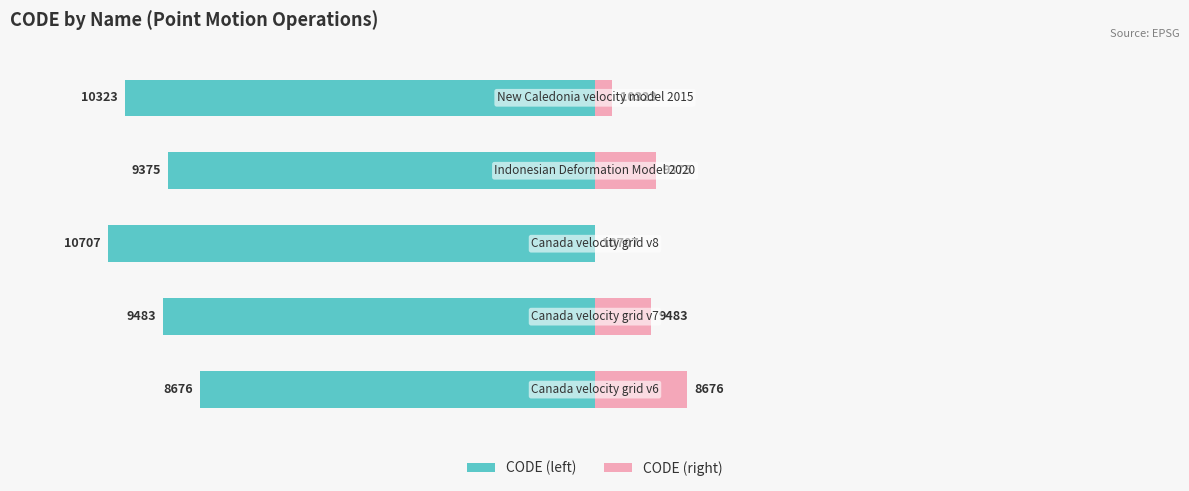

The CODE (right) series shows 3.6 at 4. True or false?

True